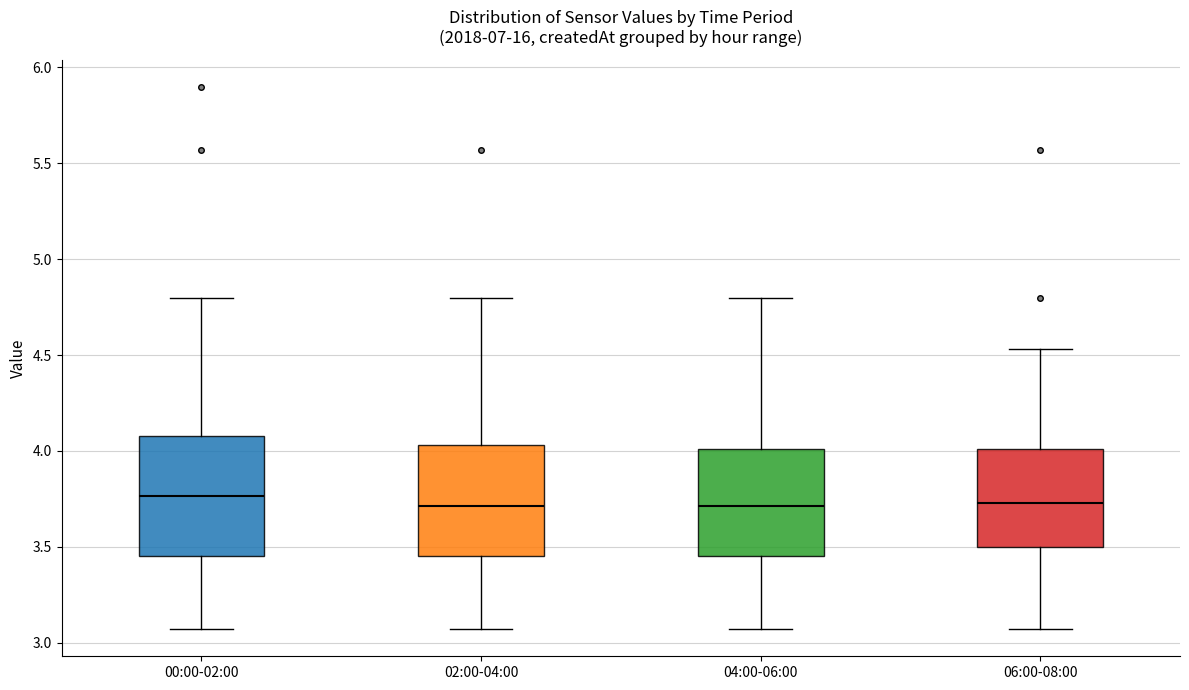

Reading left to right, read every box against the y-axis: the position of its median line, the range the box covers, and the ends of its whiskers. The values are not printed on the chart, so give them approximately, as read against the axis.

00:00-02:00: median 3.75, box 3.45 to 4.10, whiskers 3.05 to 4.80
02:00-04:00: median 3.70, box 3.45 to 4.05, whiskers 3.05 to 4.80
04:00-06:00: median 3.70, box 3.45 to 4.00, whiskers 3.05 to 4.80
06:00-08:00: median 3.75, box 3.50 to 4.00, whiskers 3.05 to 4.55